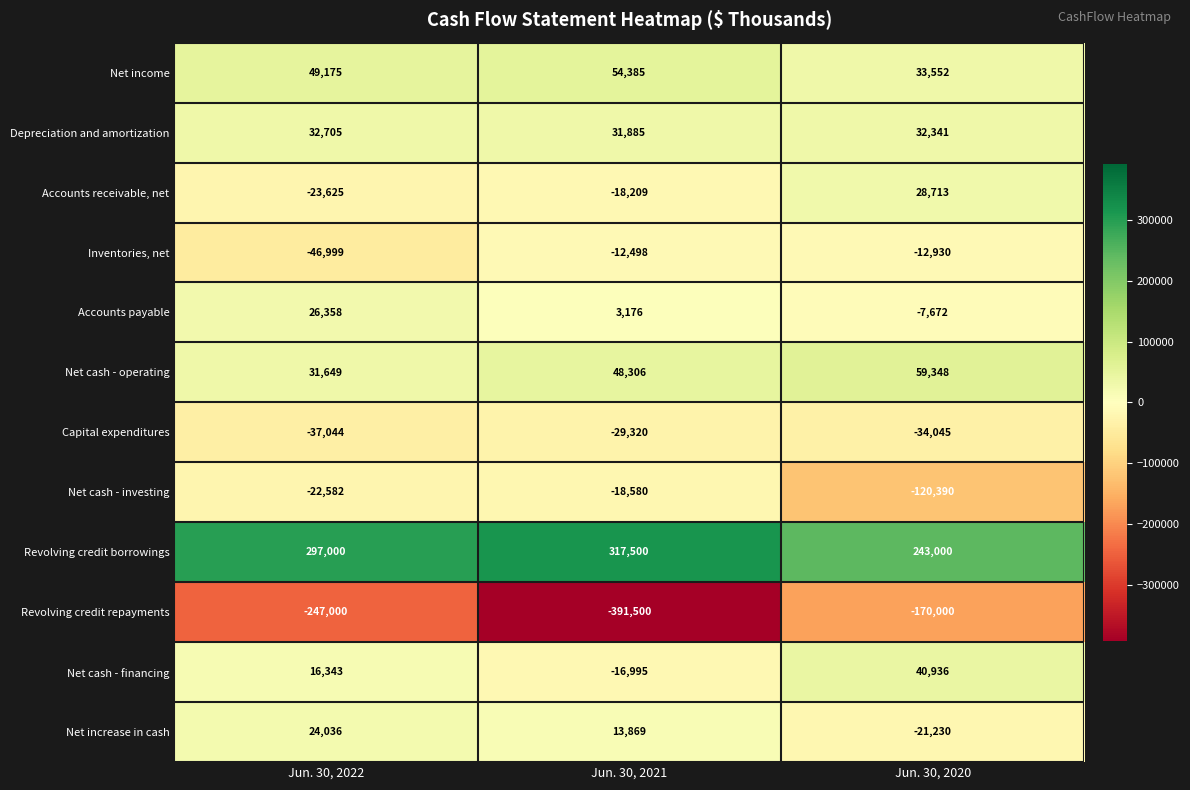

At how many categories does at least one series exceed 98254?

3